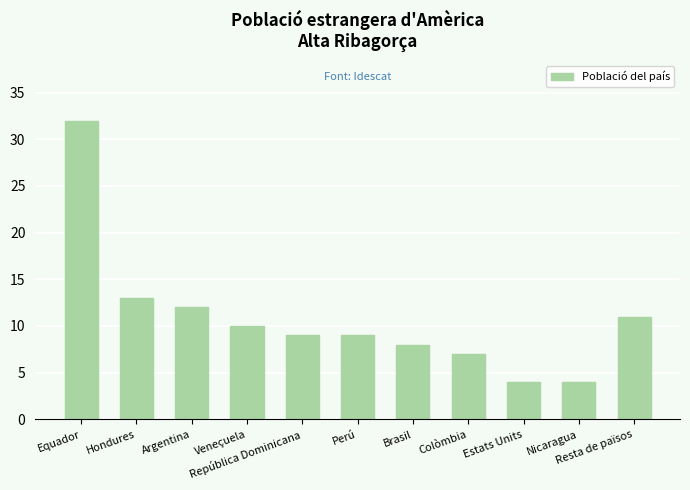

At which label does the data first exceed 9?

Equador